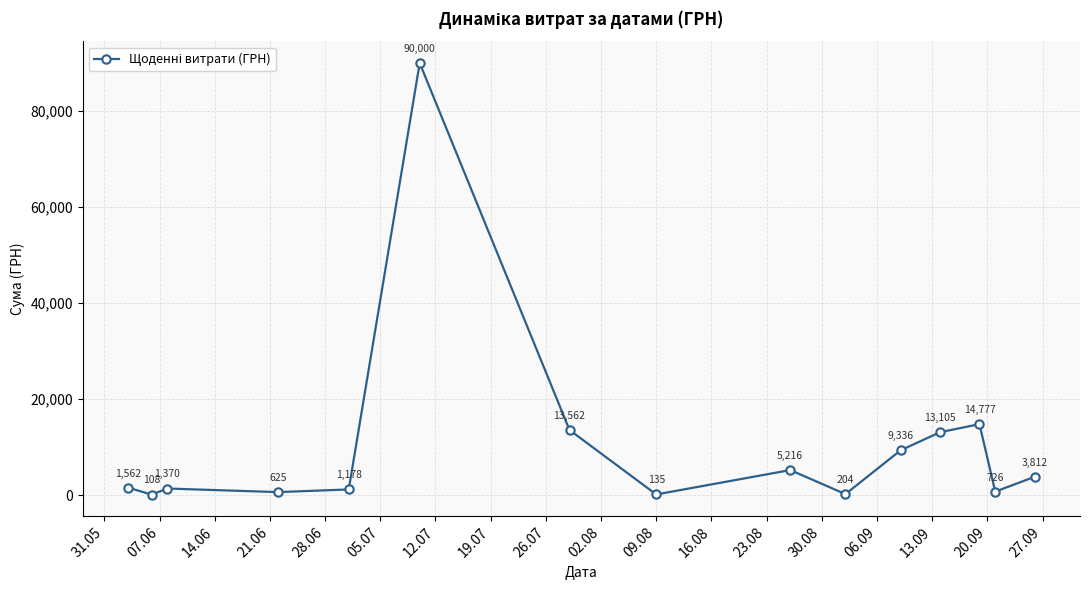

What is the smallest value displayed?

108.0